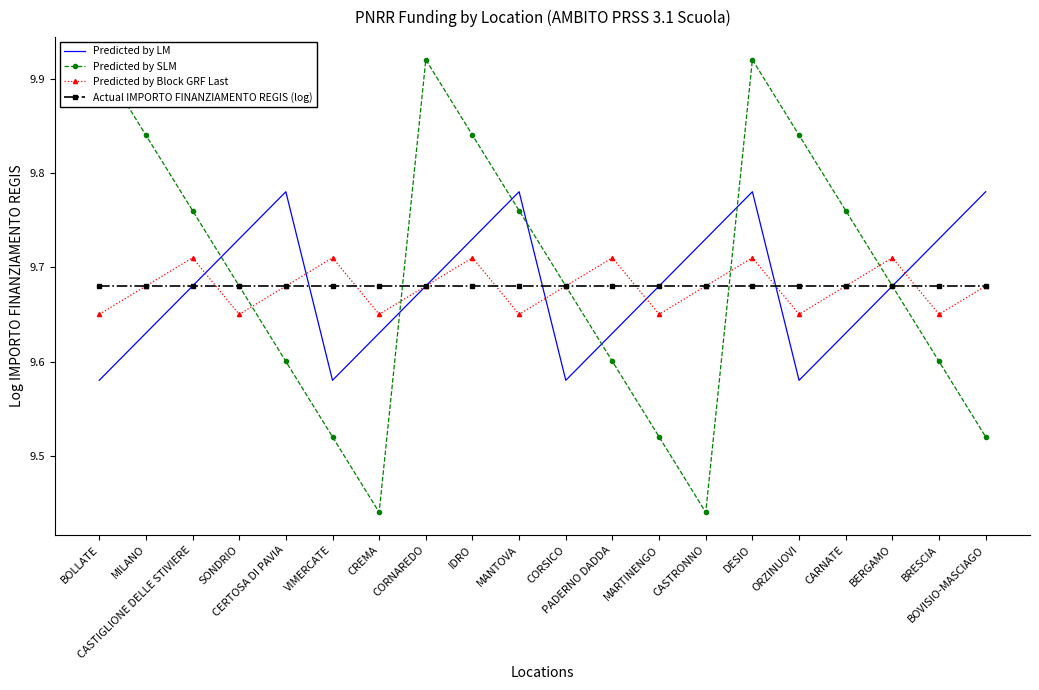

Is it true that Predicted by SLM equals 9.8 at MANTOVA?

True